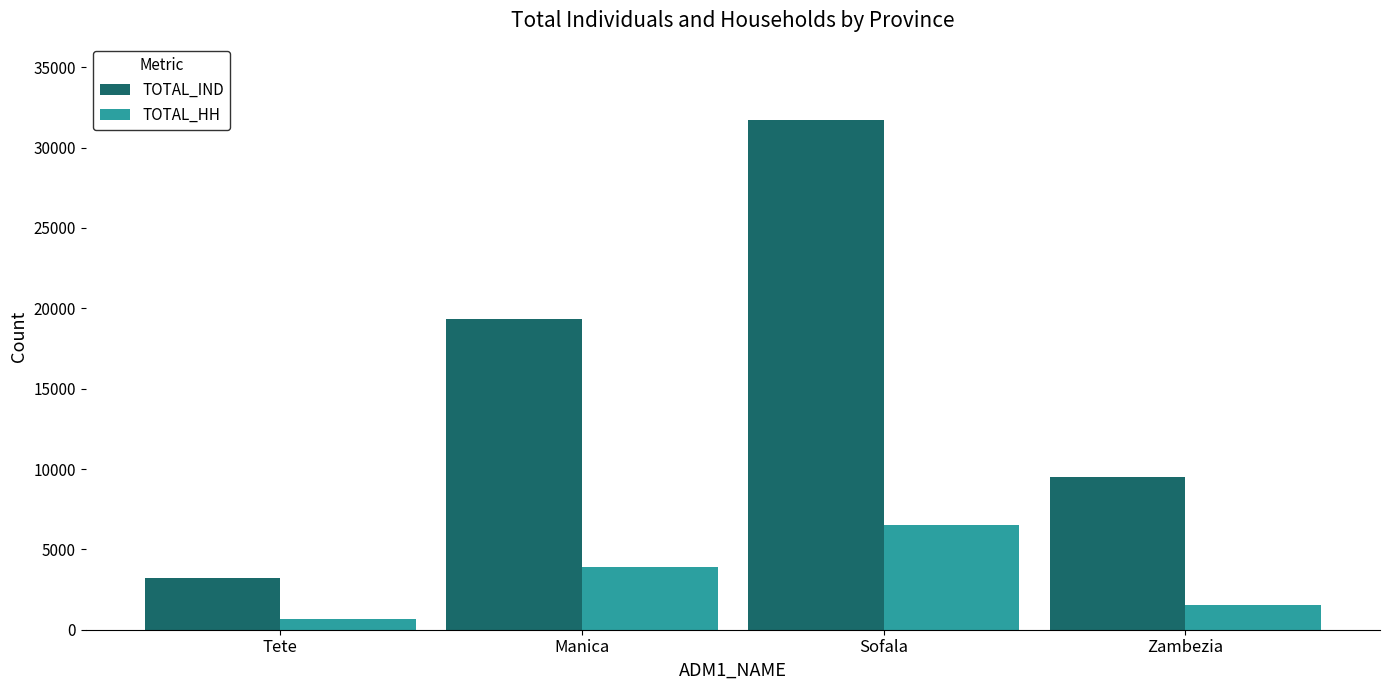

Read the TOTAL_IND value at Sofala, to the nearest 10.

31710